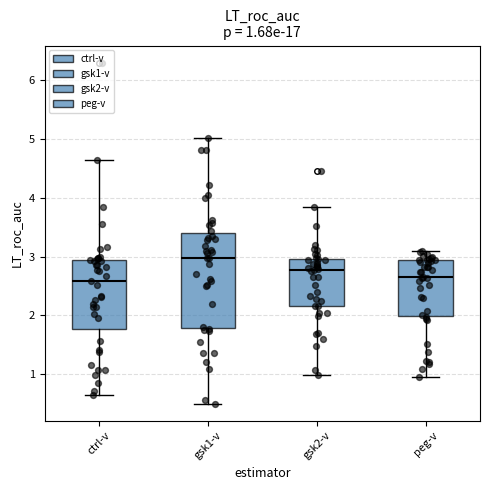

Comparing the boxes themselves (not the whiskers), which one is the tallest?

gsk1-v